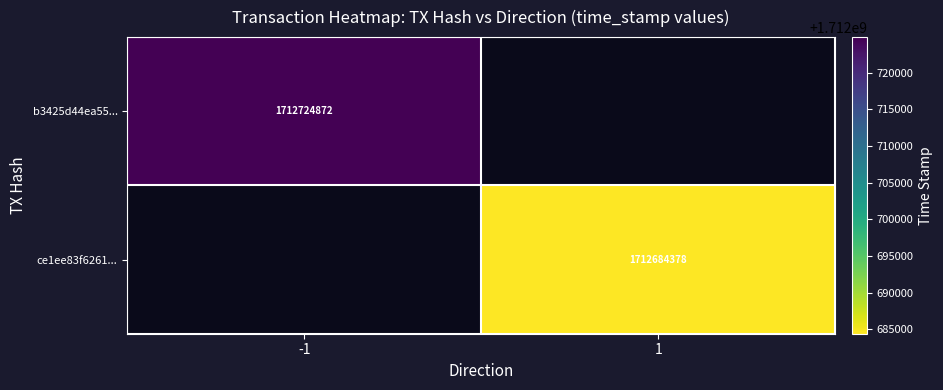

At how many categories does at least one series exceed 1712721106?

1